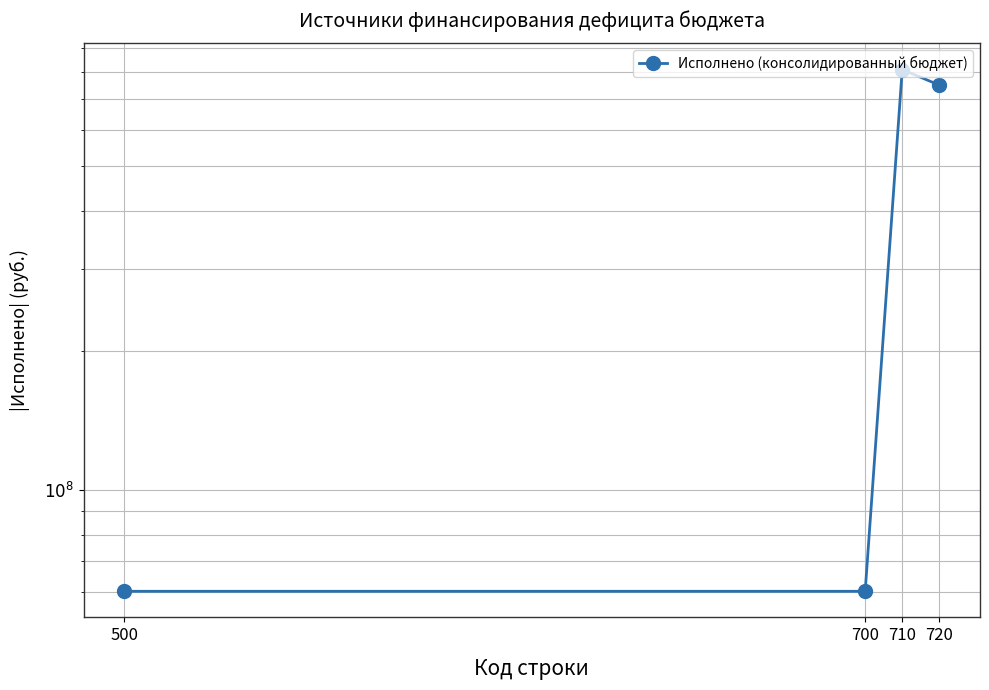

Which label corresponds to the largest value in the chart?

710